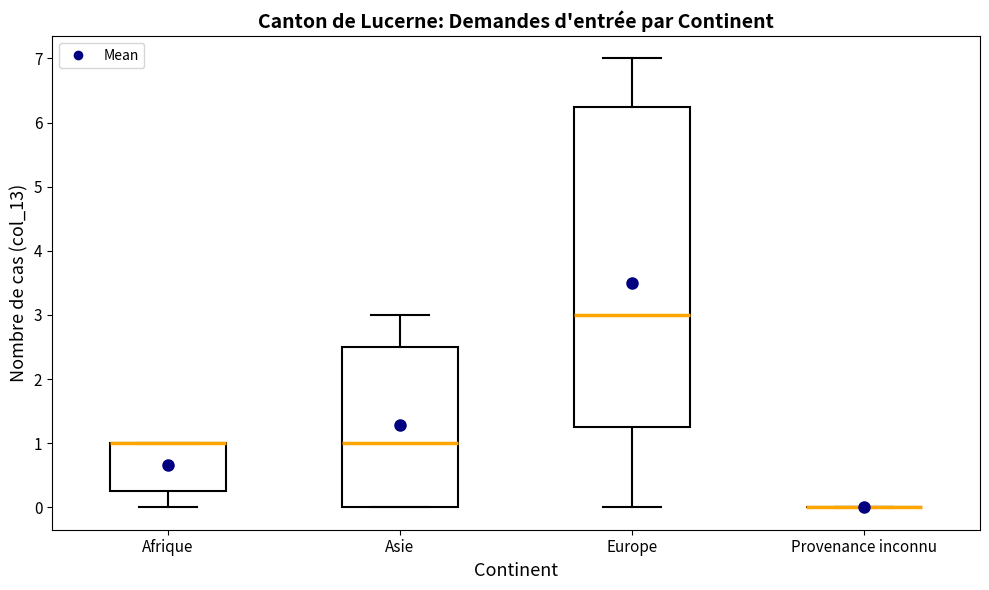

Where does the upper whisker of the box for Asie end on the y-axis? The values are not printed on the chart, so give them approximately, as read against the axis.

3.0